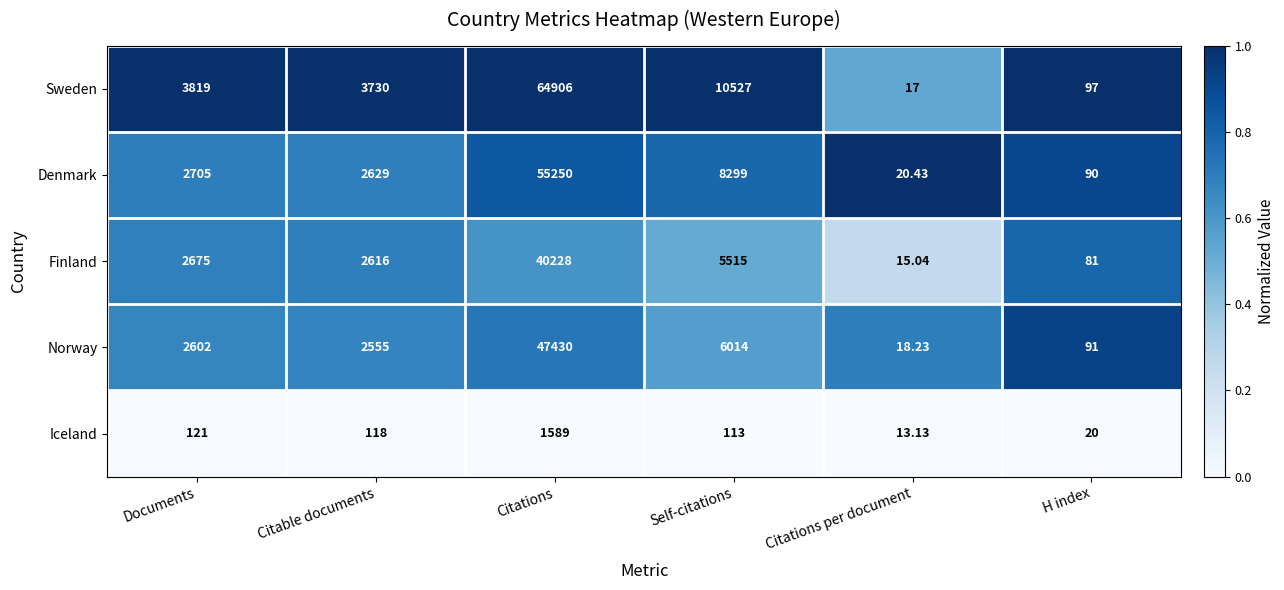

Rank the series by their maximum value, from lowest to highest.

Iceland, Finland, Norway, Denmark, Sweden